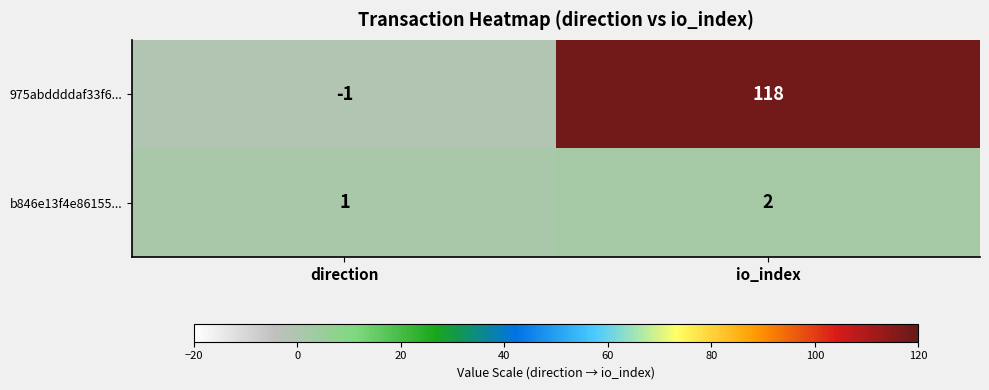

Which series has the largest total across all categories?

975abddddaf33f6...